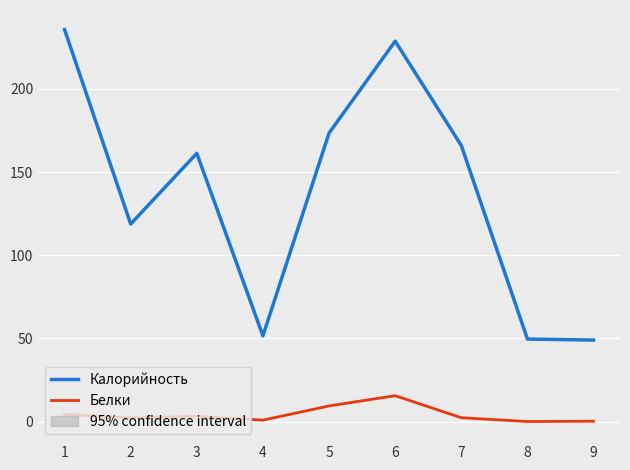

Does the chart have visible grid lines?

Yes